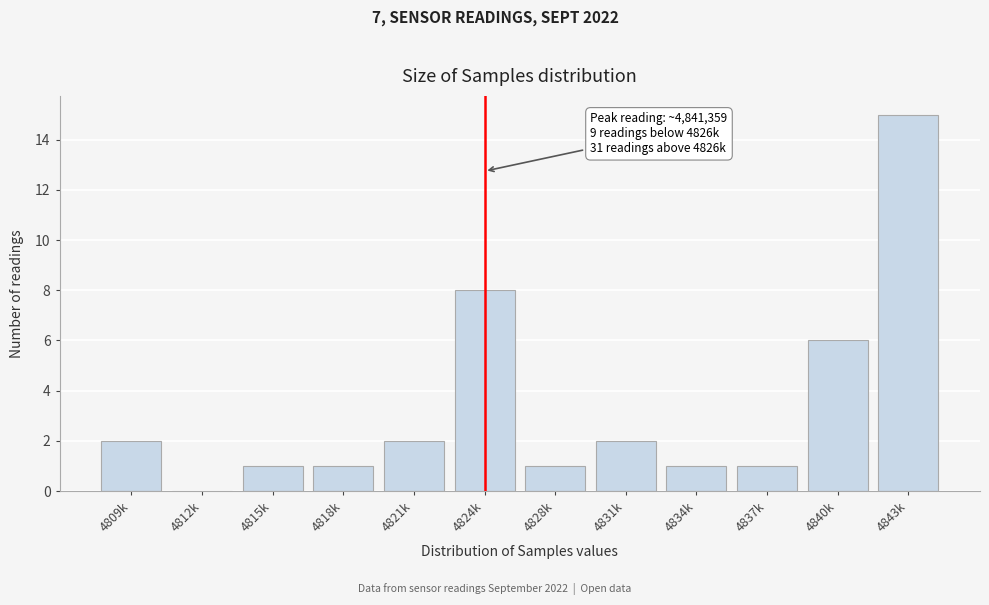

Reading right to left, transcribe all the data shown in this chart.

4843k=15	4840k=6	4837k=1	4834k=1	4831k=2	4828k=1	4824k=8	4821k=2	4818k=1	4815k=1	4812k=0	4809k=2